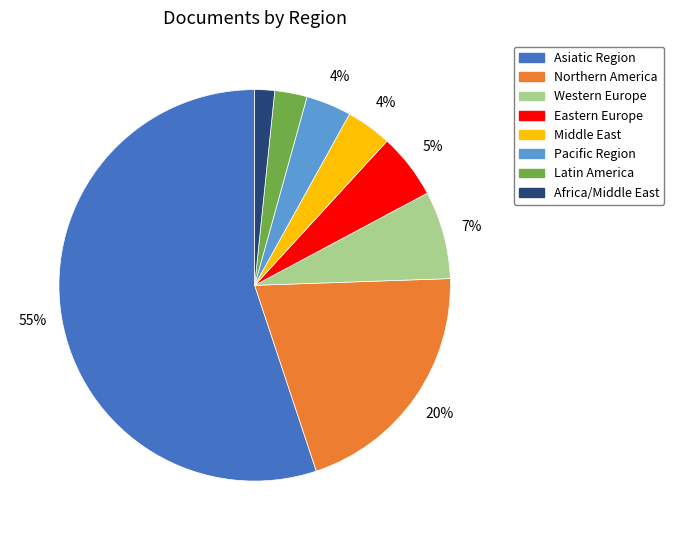

Does any single category account for the majority?

Yes